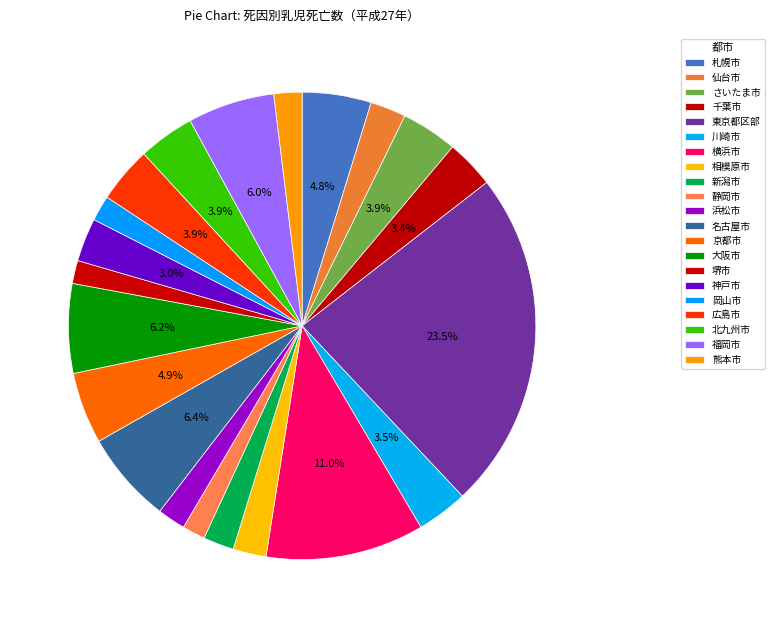

Rank the categories by value from highest to lowest.

東京都区部, 横浜市, 名古屋市, 大阪市, 福岡市, 京都市, 札幌市, さいたま市, 広島市, 北九州市, 川崎市, 千葉市, 神戸市, 仙台市, 相模原市, 新潟市, 浜松市, 熊本市, 岡山市, 静岡市, 堺市